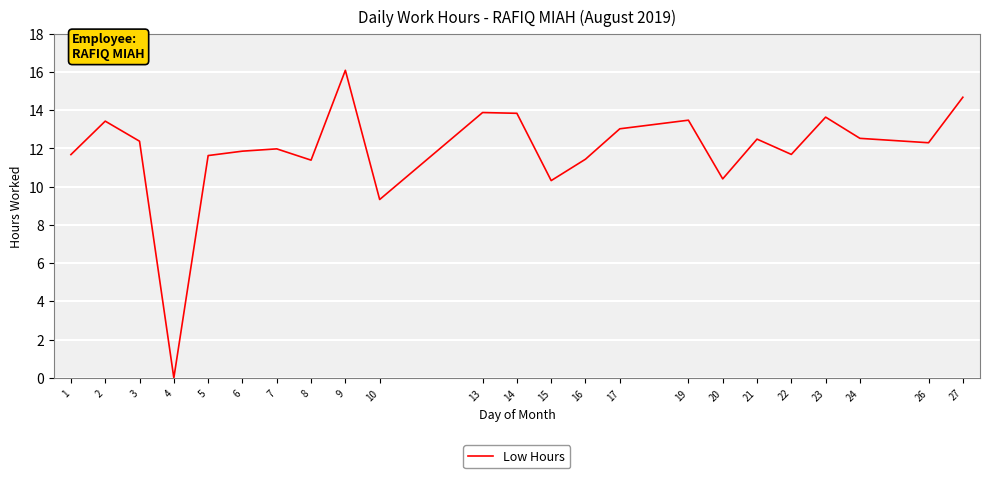

How many lines are shown in the chart?

1